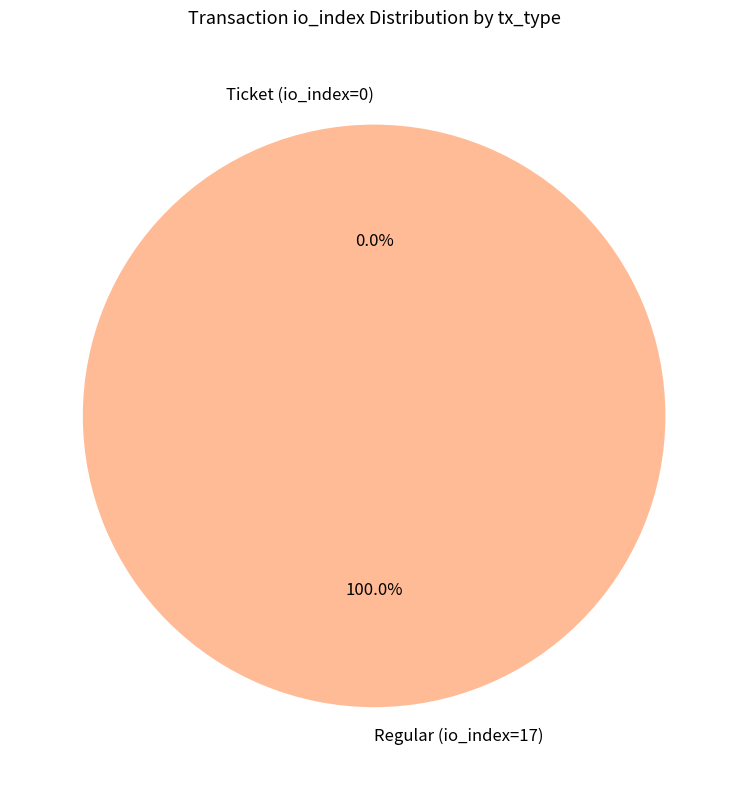

Is there a majority slice in this chart?

Yes